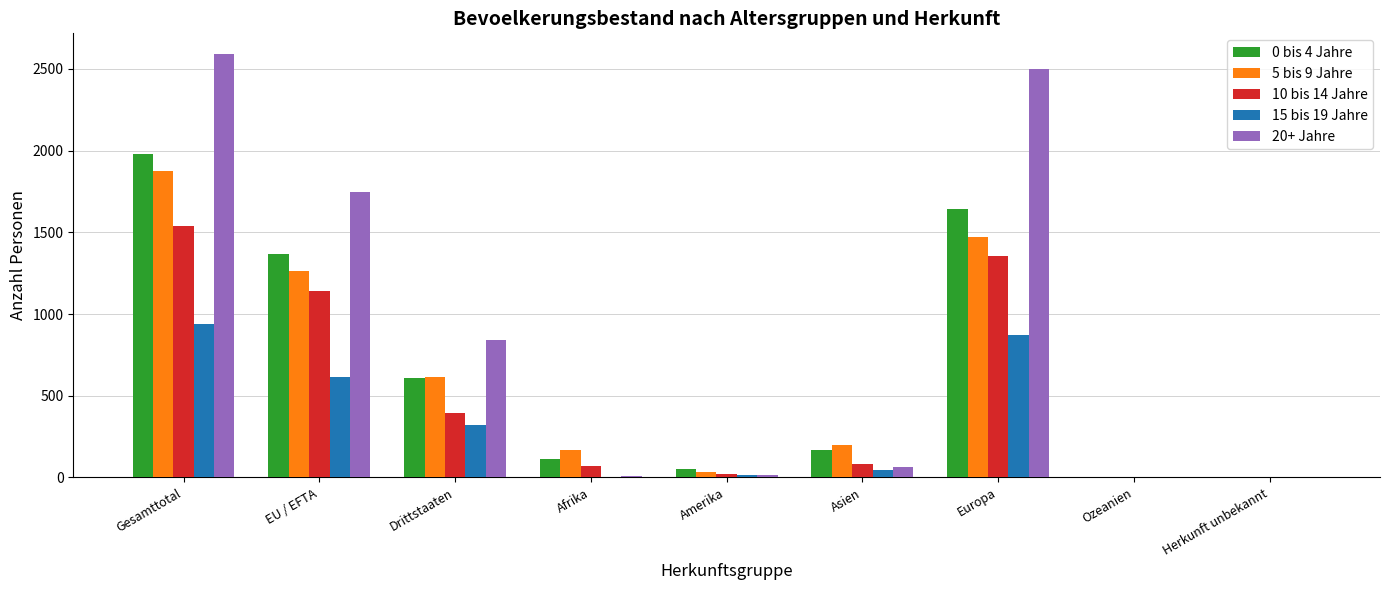

Which series has the largest total across all categories?

20+ Jahre